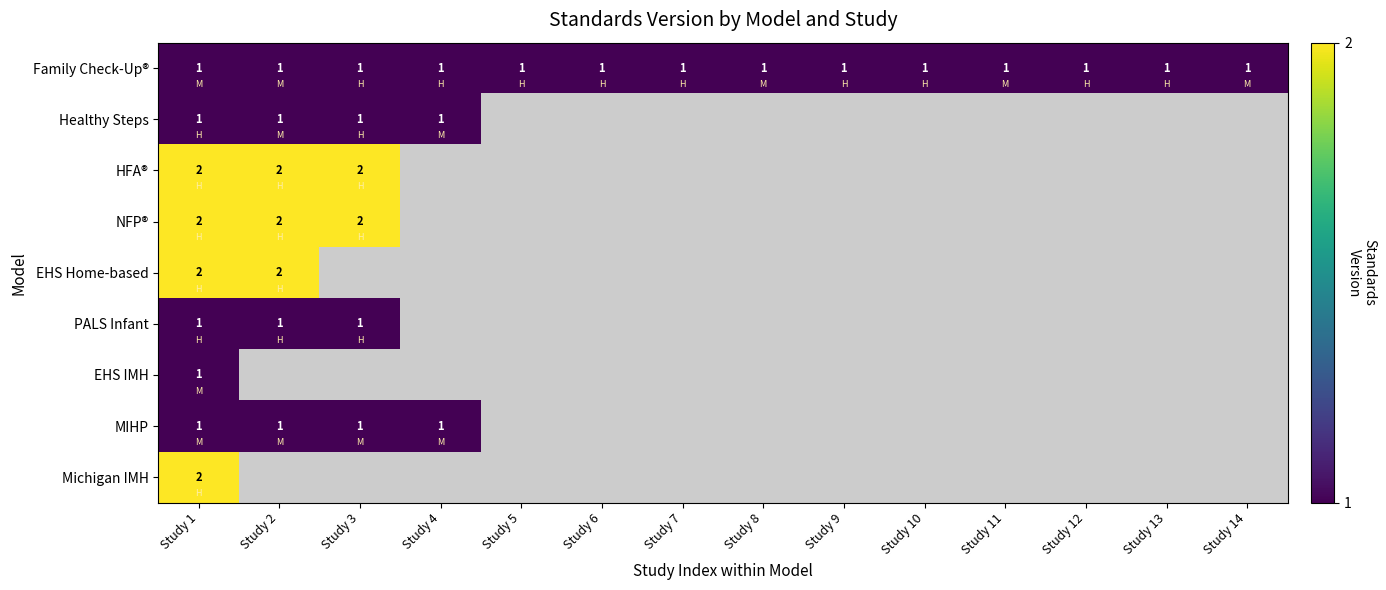

The Family Check-Up® series shows 1 at Study 6. True or false?

True